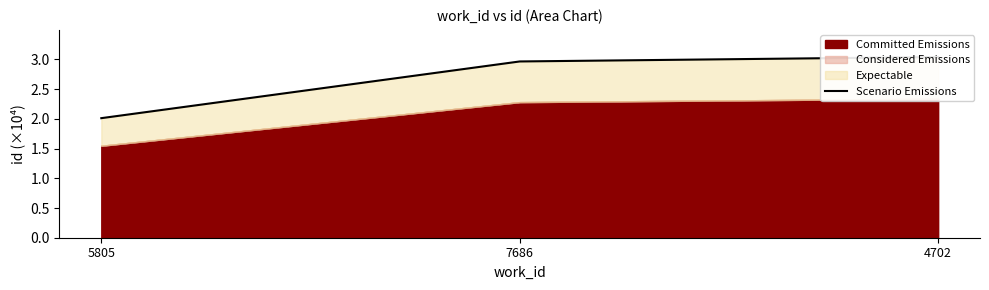

What is the label of the 1st point from the left?

5805